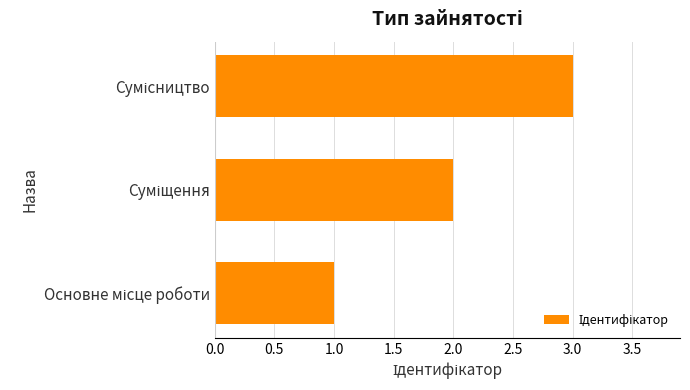

What is the greatest value displayed?

3